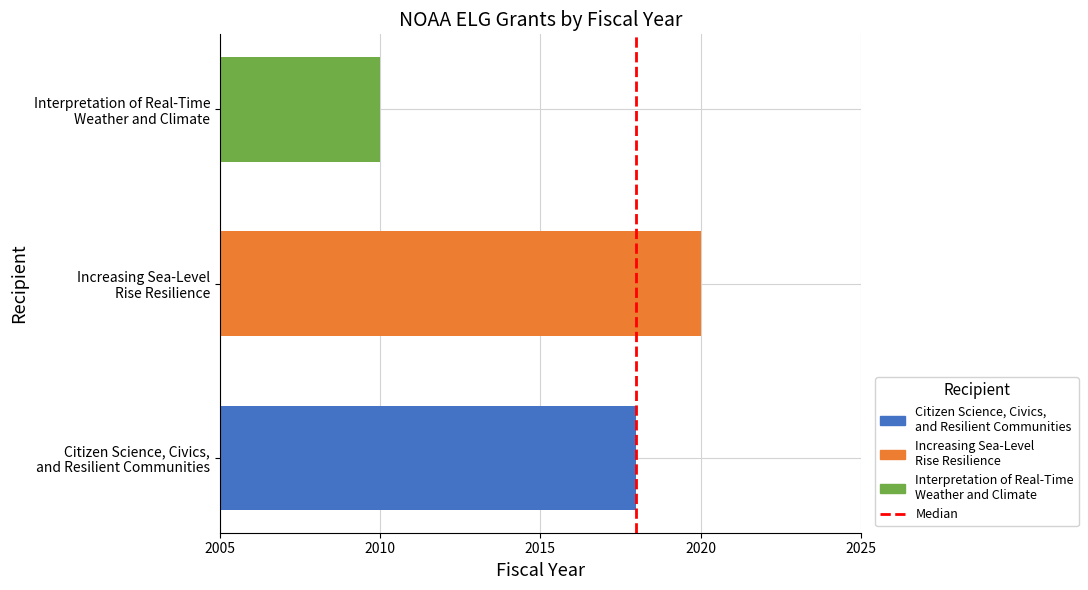

What is the greatest value displayed?

2020